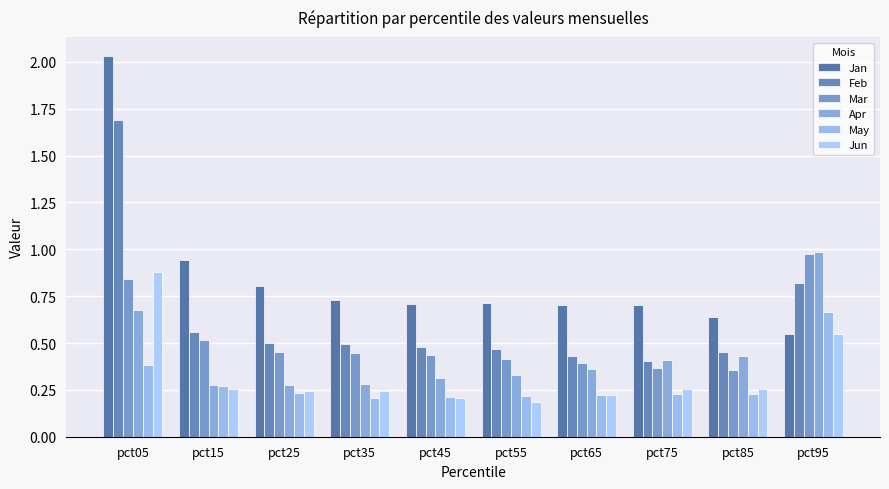

What is the difference between the Jan values at pct85 and pct35?

0.1